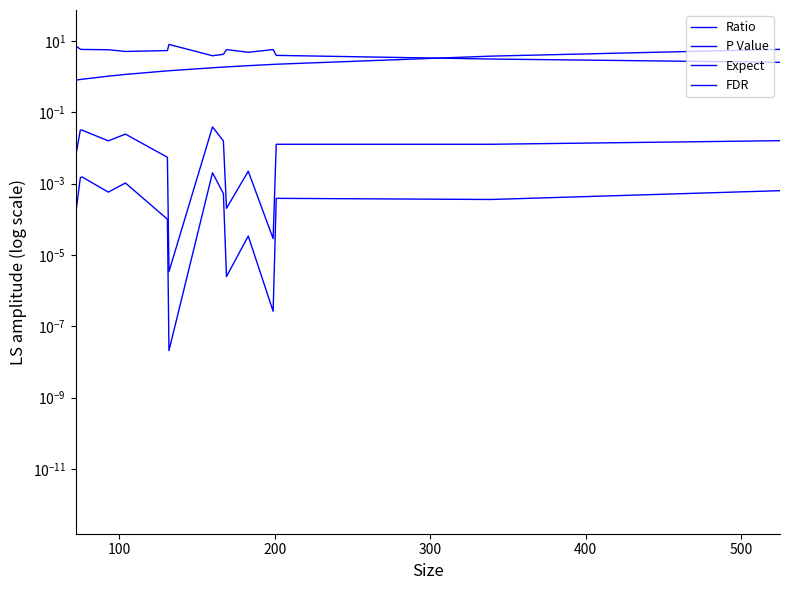

The Ratio series shows 2.5 at 500. True or false?

False